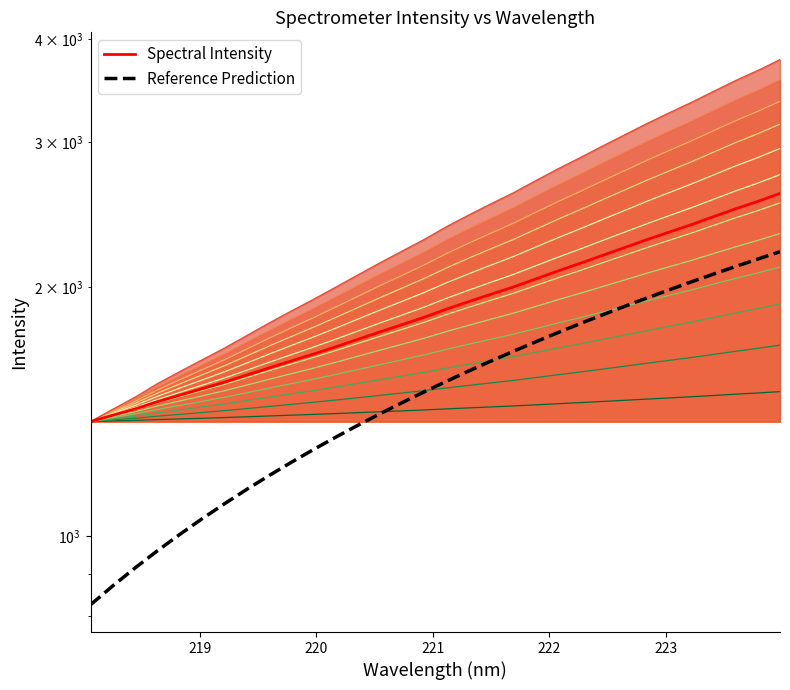

What is the highest value of the Reference Prediction series?

2209.9